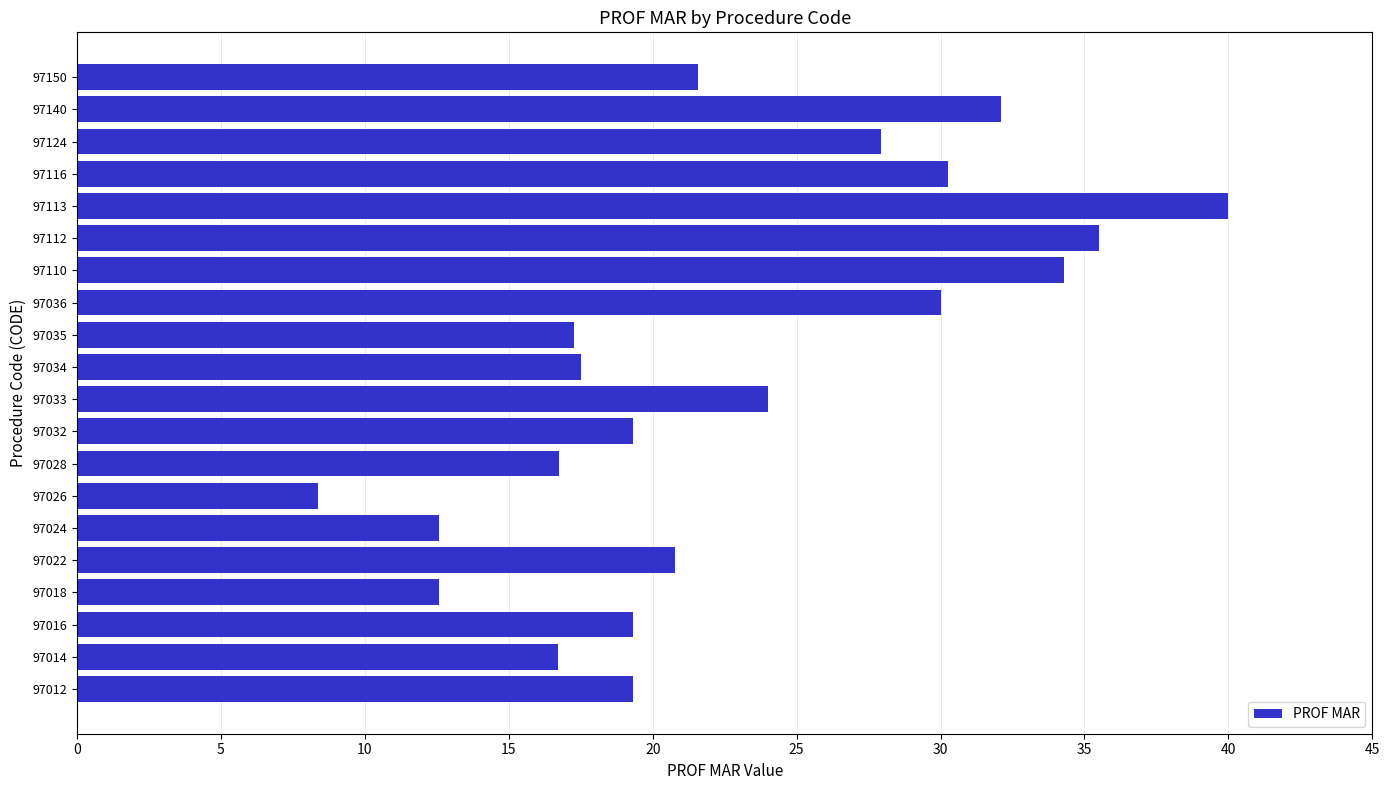

Are the bars horizontal?

Yes